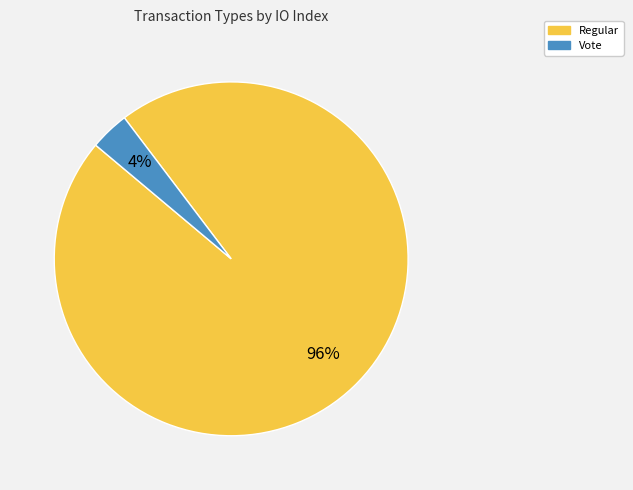

The Regular slice represents 96% of the pie. True or false?

True